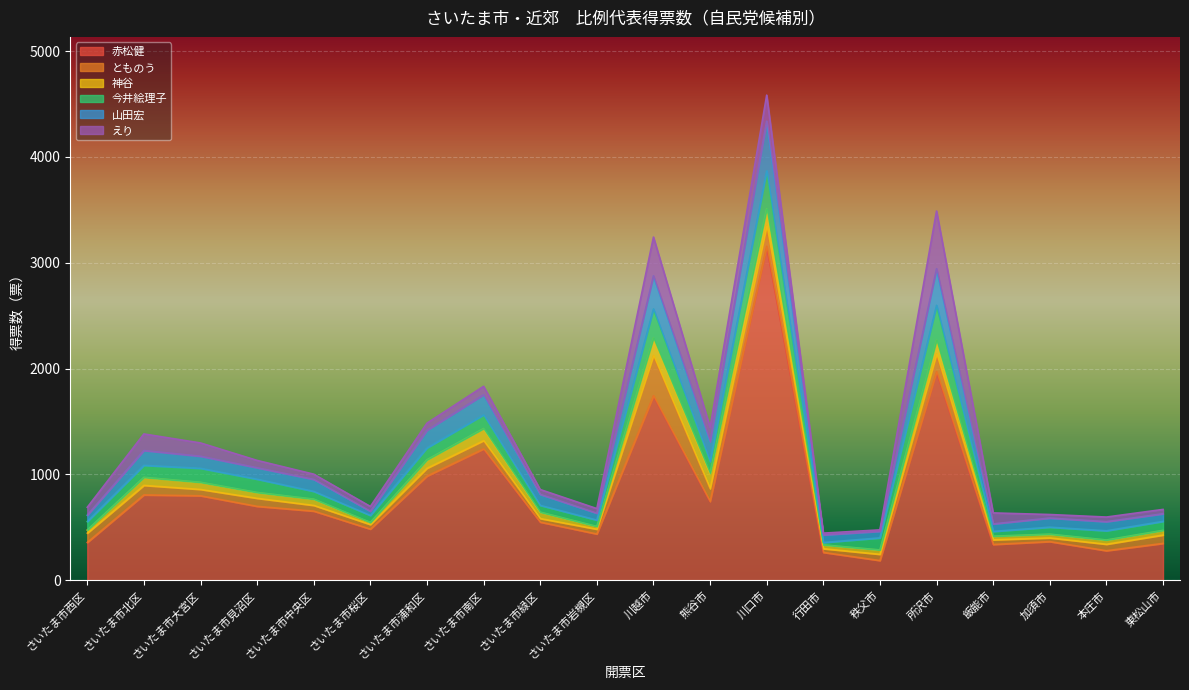

What is the minimum value for 今井絵理子?

22